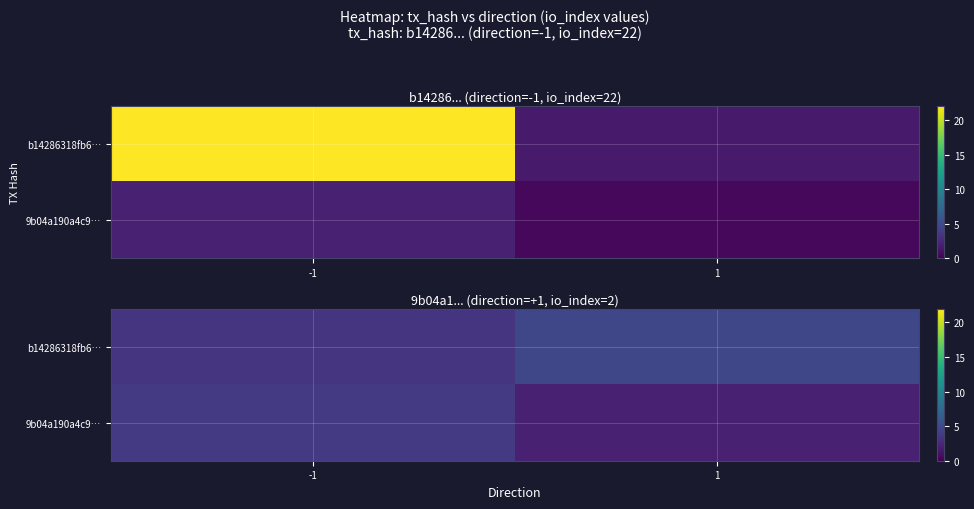

Rank the series by their maximum value, from highest to lowest.

row_0, row_1